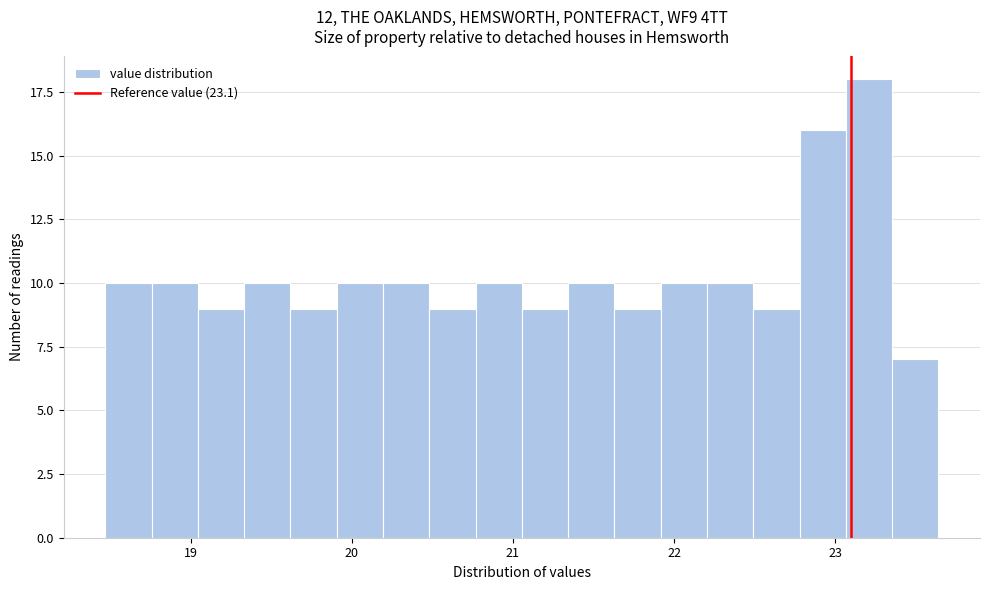

Around what value on the x-axis is the tallest bar? Give the approximate position of its centre, as read against the axis.

23.2